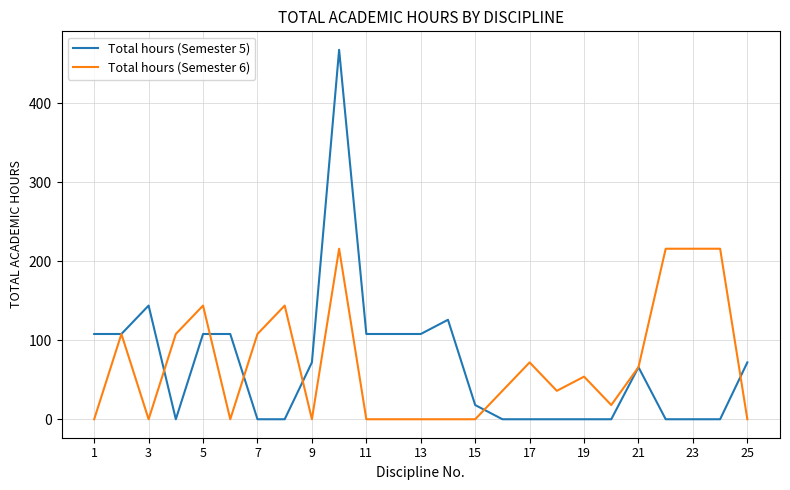

How many values in the Total hours (Semester 6) series are below 36?

11